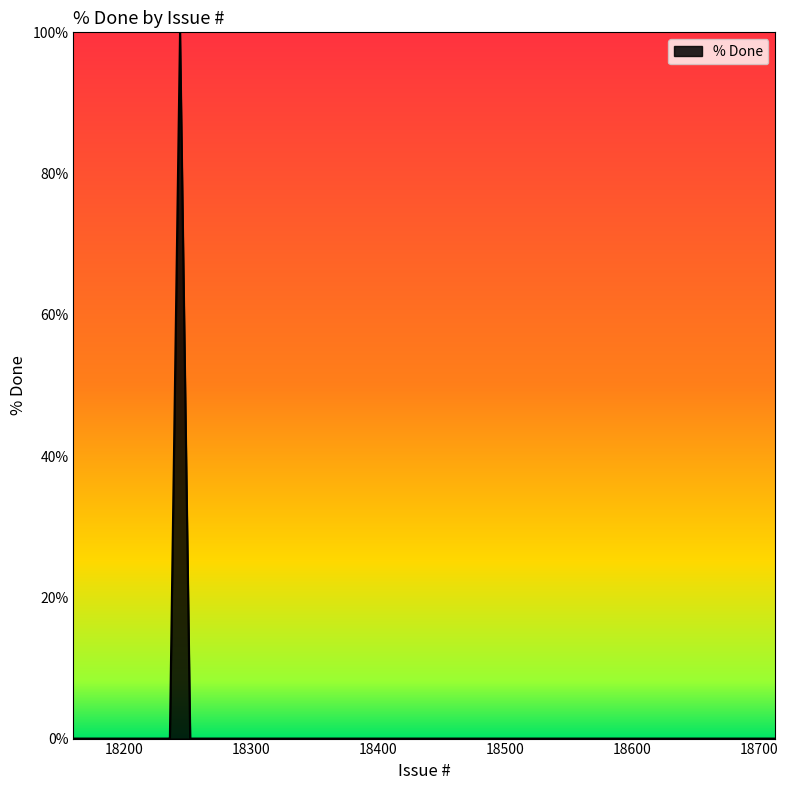

Which has a higher value, 18549 or 18679?

18549